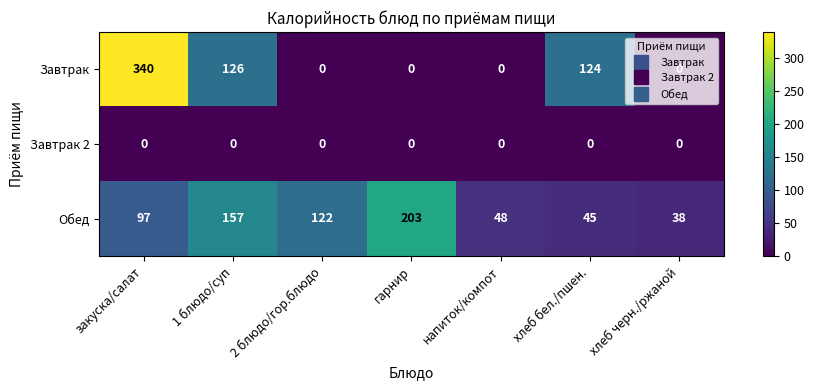

At which category is the sum across all series the highest?

закуска/салат